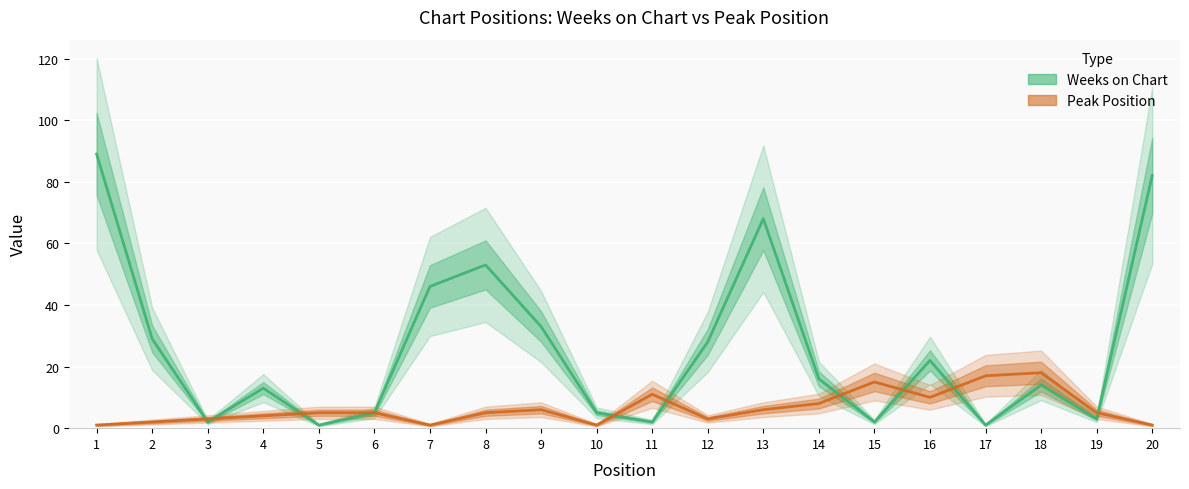

True or false: Weeks on Chart has more than 1 interior local peaks.

True